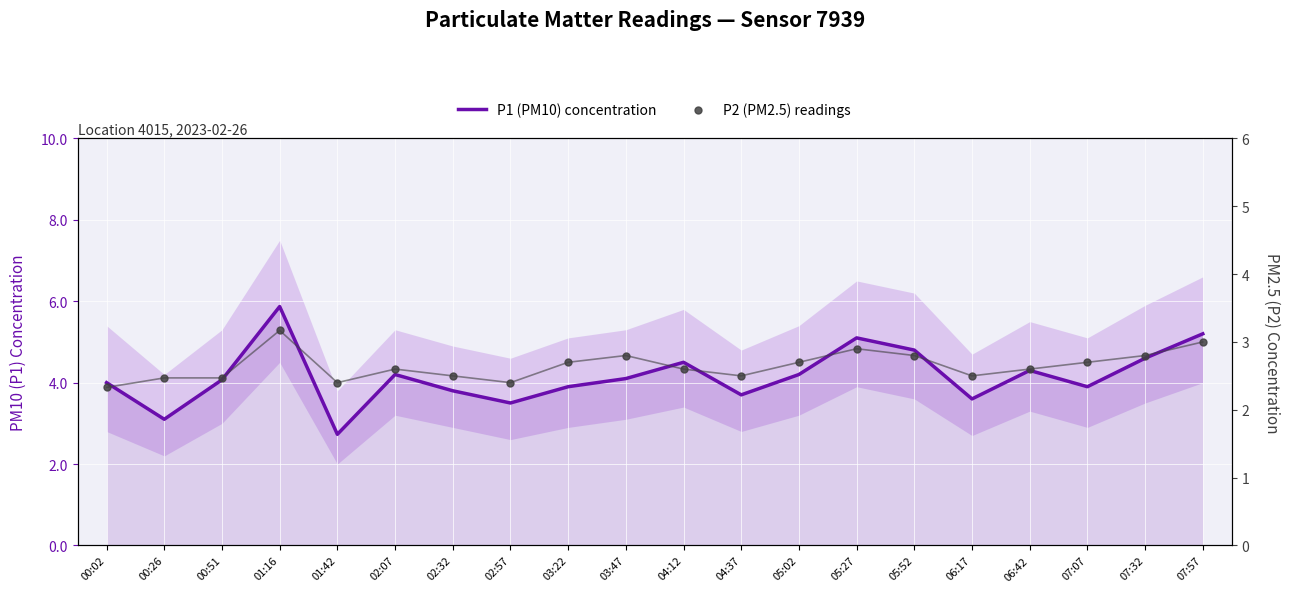

What are all the series names shown in the legend?

P1 (PM10) concentration, P2 (PM2.5) readings